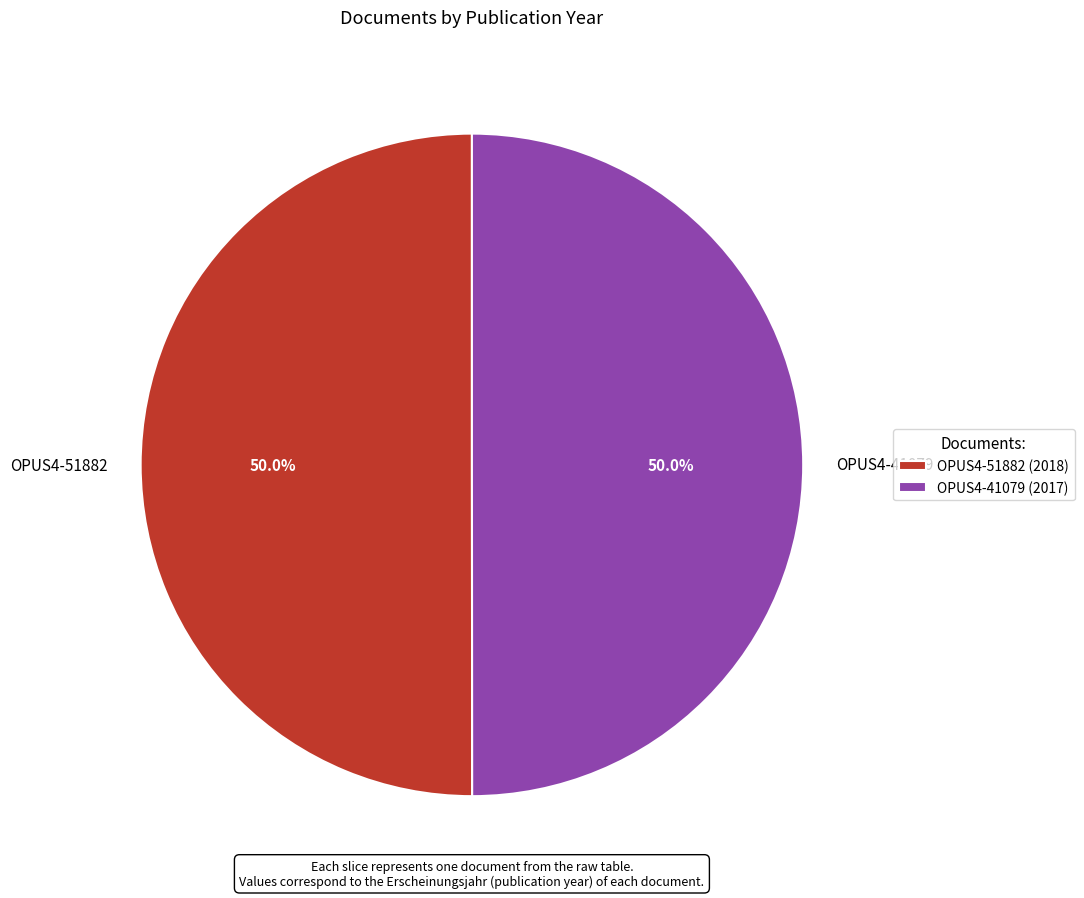

Approximately how many times larger is the value at OPUS4-41079 compared to OPUS4-51882?

1.0